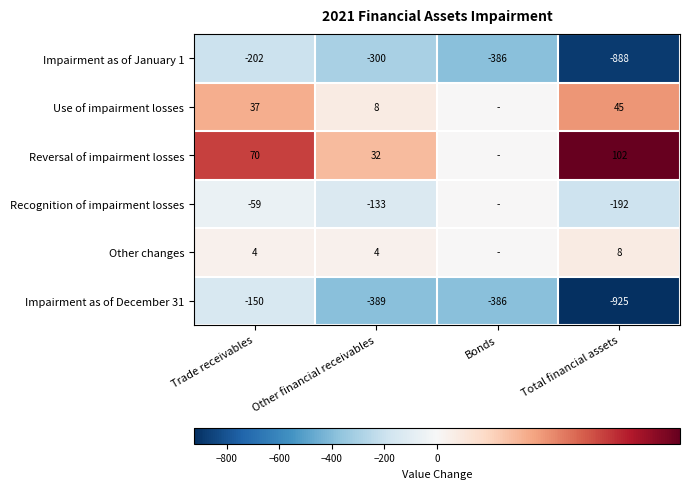

The Impairment as of December 31 series shows -389 at Other financial receivables. True or false?

True